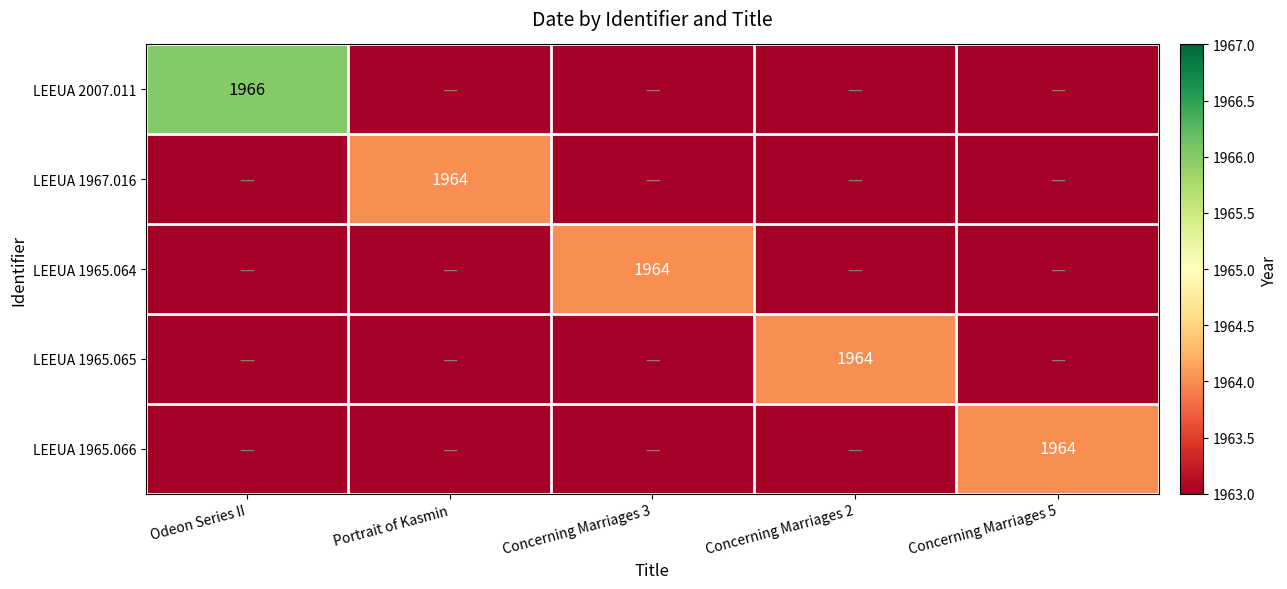

Count the number of categories in the chart.

5